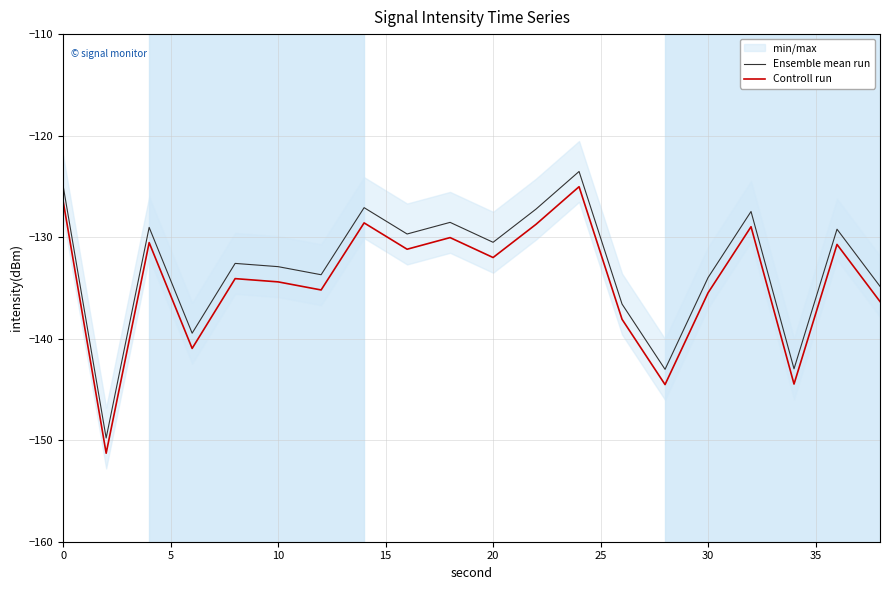

What is the maximum value for Controll run?

-125.0